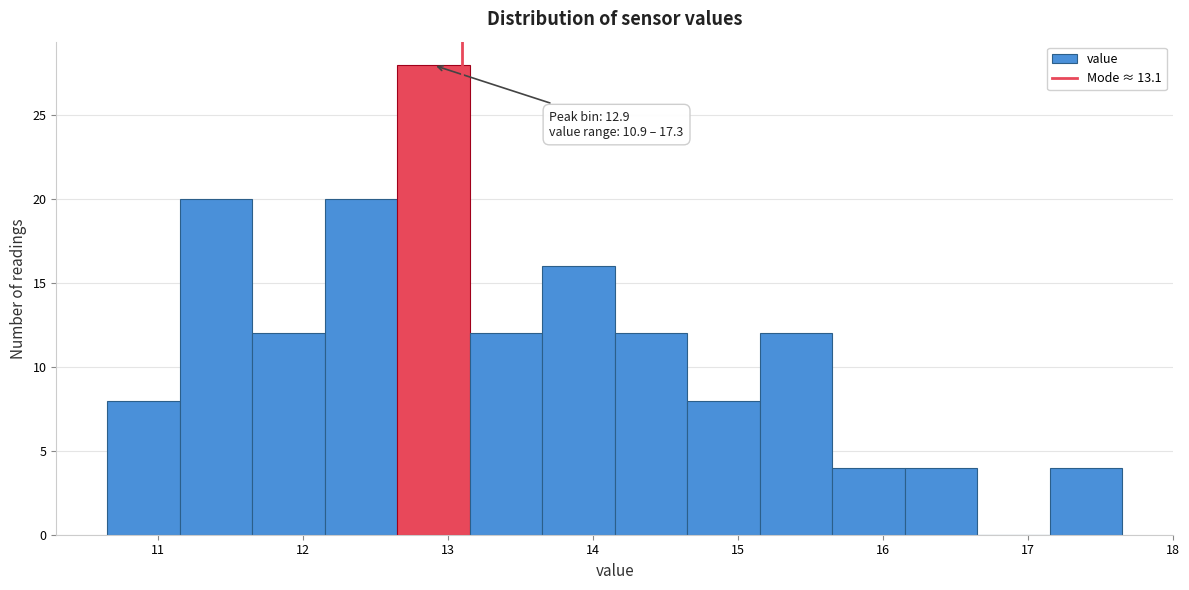

Over which range of the x-axis is the bar tallest?

12.65 to 13.15